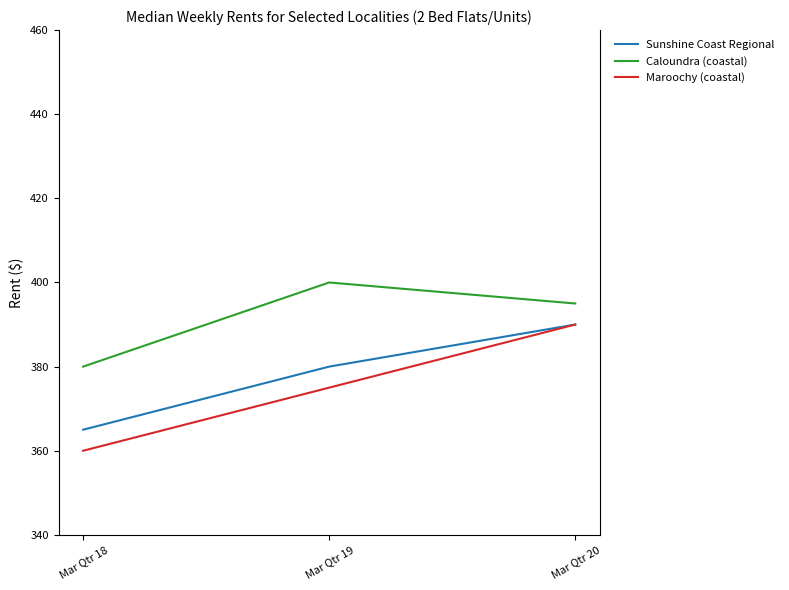

What is the sum of the Maroochy (coastal) values at Mar Qtr 19 and Mar Qtr 18?

735